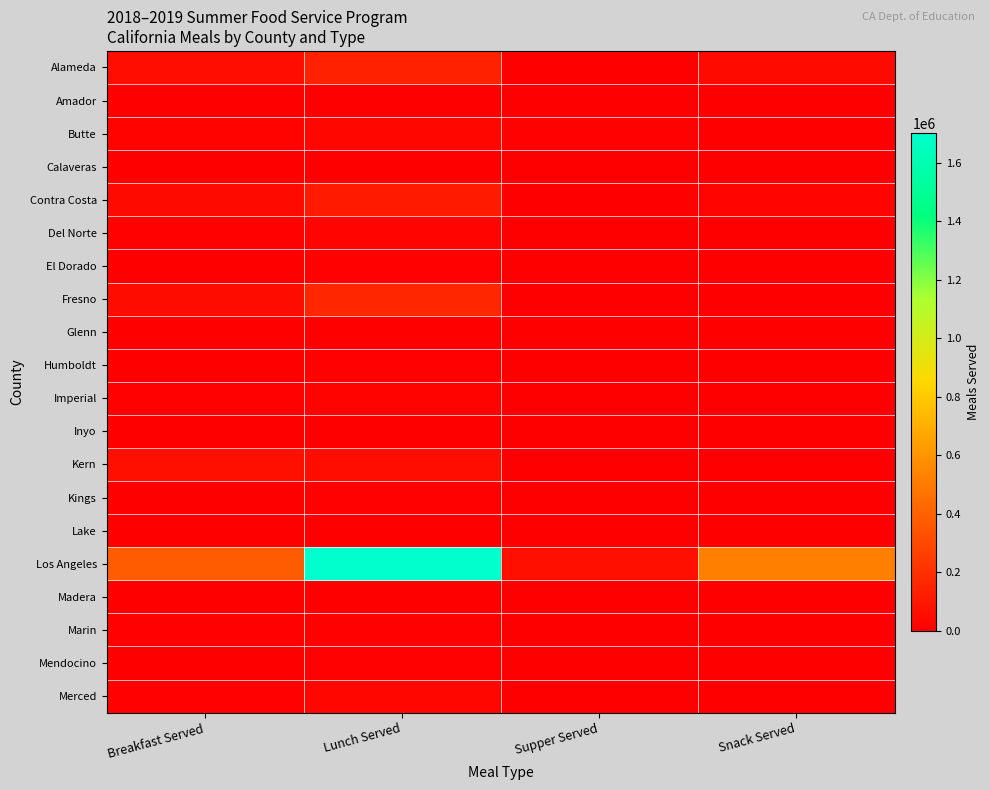

Reading left to right, extract all data points from this chart.

Alameda: Breakfast Served=57285	Lunch Served=137459	Supper Served=451	Snack Served=45881
Amador: Breakfast Served=2144	Lunch Served=3828	Supper Served=0	Snack Served=0
Butte: Breakfast Served=13880	Lunch Served=27755	Supper Served=6715	Snack Served=4513
Calaveras: Breakfast Served=207	Lunch Served=257	Supper Served=0	Snack Served=0
Contra Costa: Breakfast Served=43589	Lunch Served=110428	Supper Served=425	Snack Served=20836
Del Norte: Breakfast Served=13198	Lunch Served=18199	Supper Served=0	Snack Served=0
El Dorado: Breakfast Served=6242	Lunch Served=10626	Supper Served=0	Snack Served=0
Fresno: Breakfast Served=54667	Lunch Served=158372	Supper Served=4032	Snack Served=394
Glenn: Breakfast Served=2532	Lunch Served=3120	Supper Served=0	Snack Served=0
Humboldt: Breakfast Served=2342	Lunch Served=10930	Supper Served=786	Snack Served=133
Imperial: Breakfast Served=7170	Lunch Served=15957	Supper Served=1387	Snack Served=2465
Inyo: Breakfast Served=1144	Lunch Served=1734	Supper Served=0	Snack Served=0
Kern: Breakfast Served=65177	Lunch Served=56853	Supper Served=0	Snack Served=1599
Kings: Breakfast Served=4865	Lunch Served=10357	Supper Served=0	Snack Served=0
Lake: Breakfast Served=3531	Lunch Served=4998	Supper Served=0	Snack Served=0
Los Angeles: Breakfast Served=373467	Lunch Served=1702739	Supper Served=64099	Snack Served=525246
Madera: Breakfast Served=489	Lunch Served=2427	Supper Served=0	Snack Served=0
Marin: Breakfast Served=10385	Lunch Served=12583	Supper Served=0	Snack Served=0
Mendocino: Breakfast Served=3071	Lunch Served=8560	Supper Served=0	Snack Served=0
Merced: Breakfast Served=12367	Lunch Served=31092	Supper Served=0	Snack Served=0